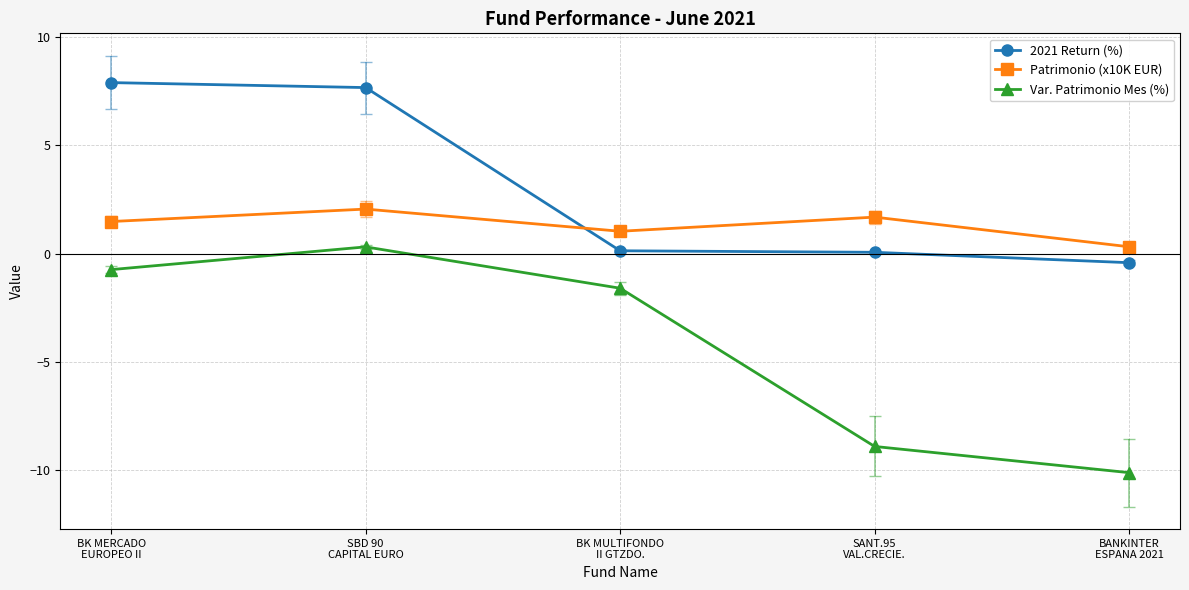

What is the label of the 1st point from the right?

BANKINTER
ESPANA 2021